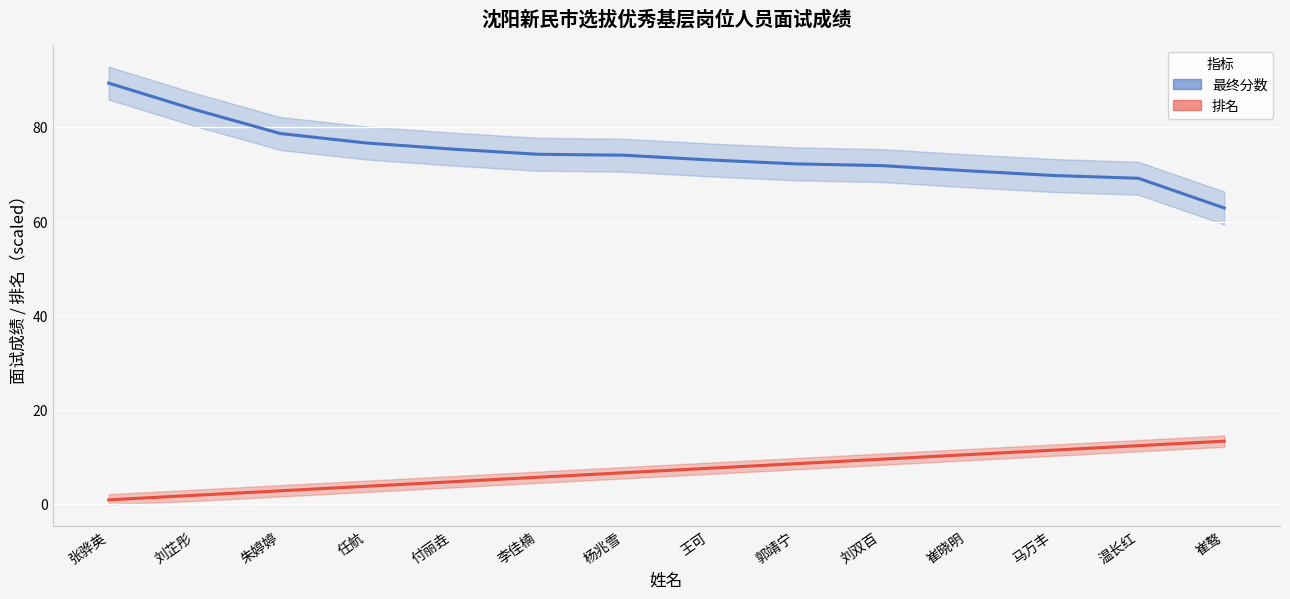

List the series in order of their peak value, lowest first.

排名, 最终分数